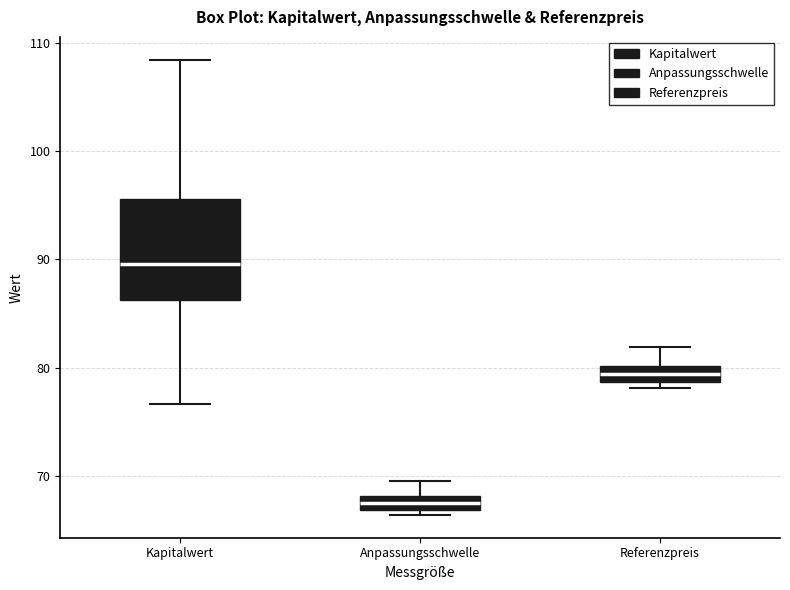

Which box's median line is the lowest?

Anpassungsschwelle